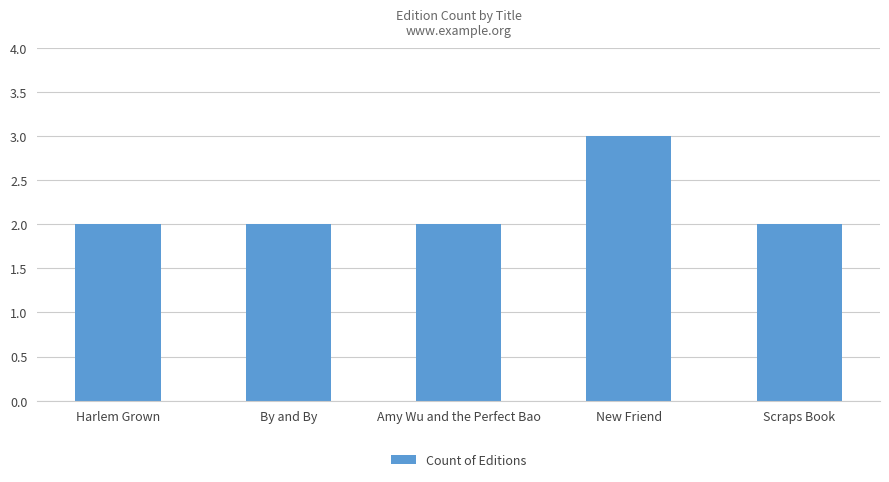

What is the label of the 1st bar from the left?

Harlem Grown